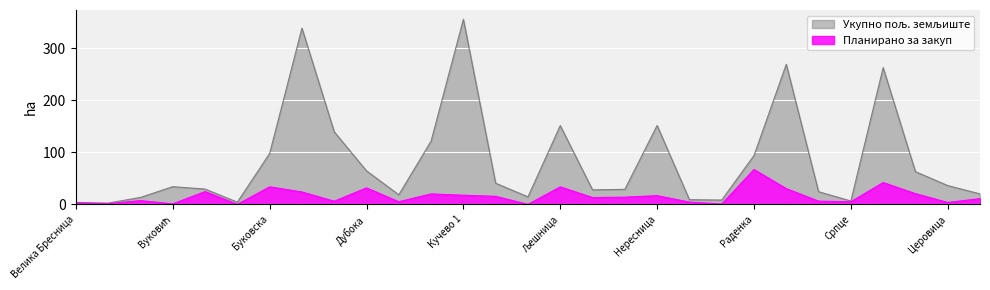

The value of Укупно пољ. земљиште at Зеленик is 29.4. True or false?

True